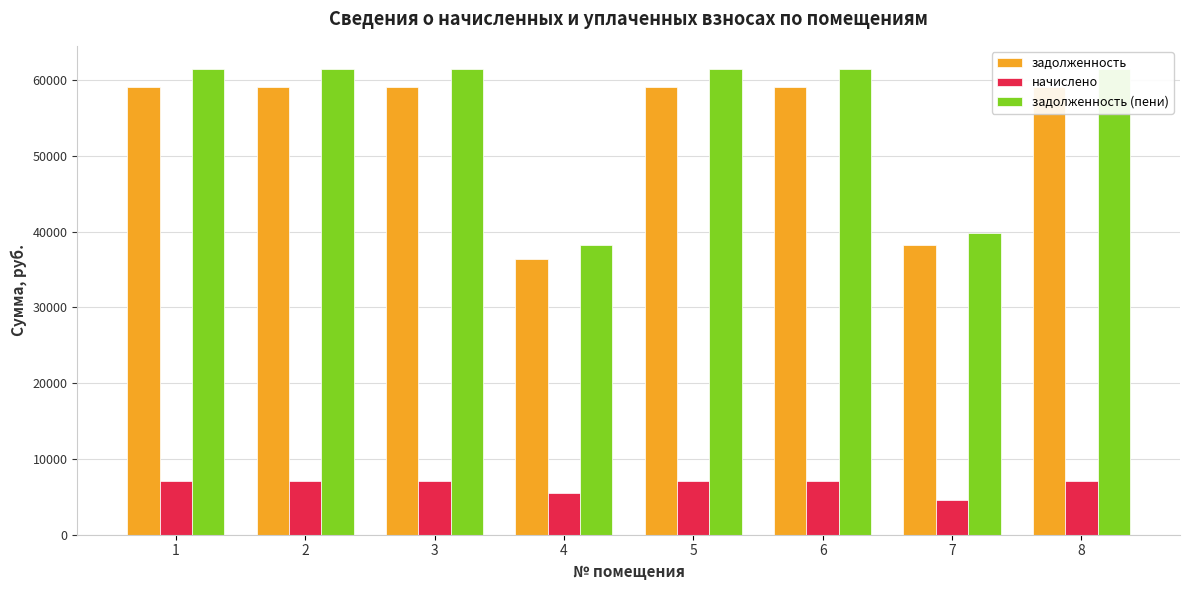

At how many categories does at least one series exceed 12777?

8